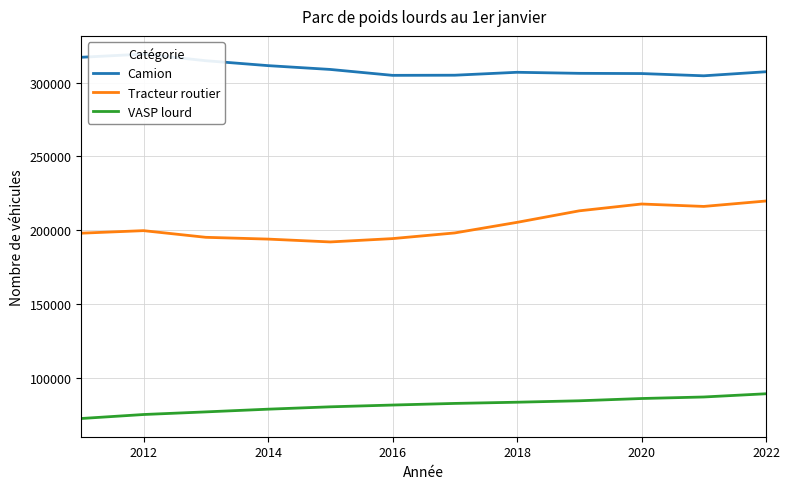

True or false: Tracteur routier and VASP lourd cross at least once.

False